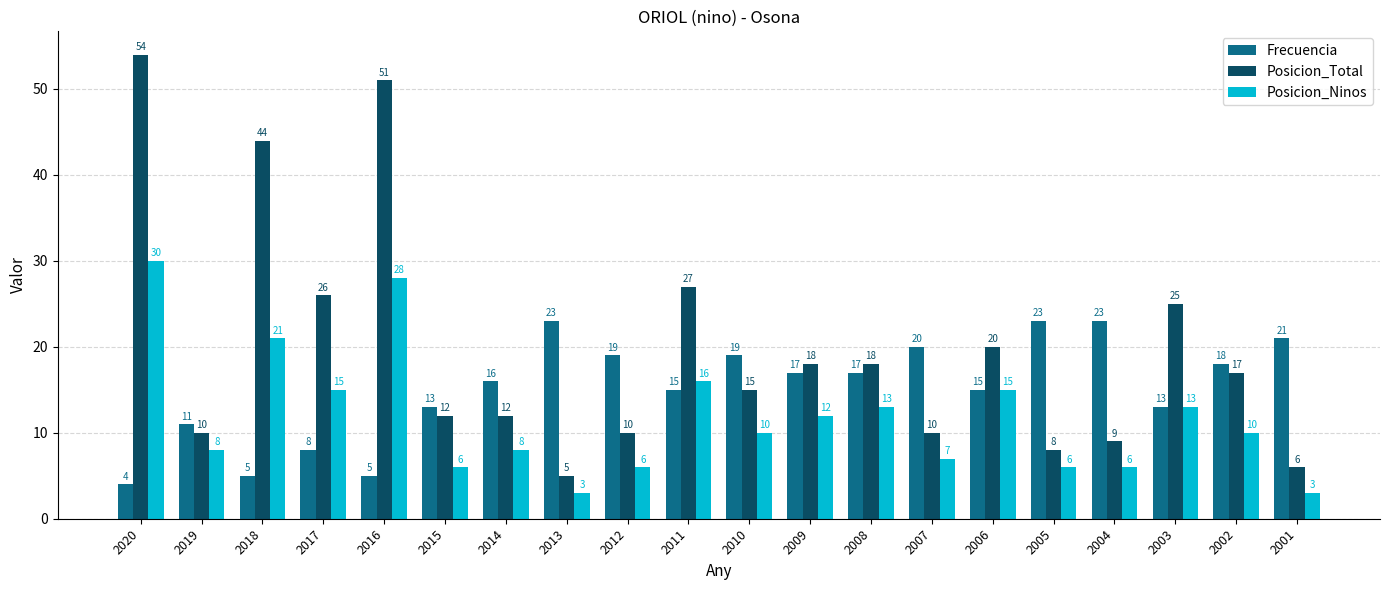

How many groups of bars are there?

20